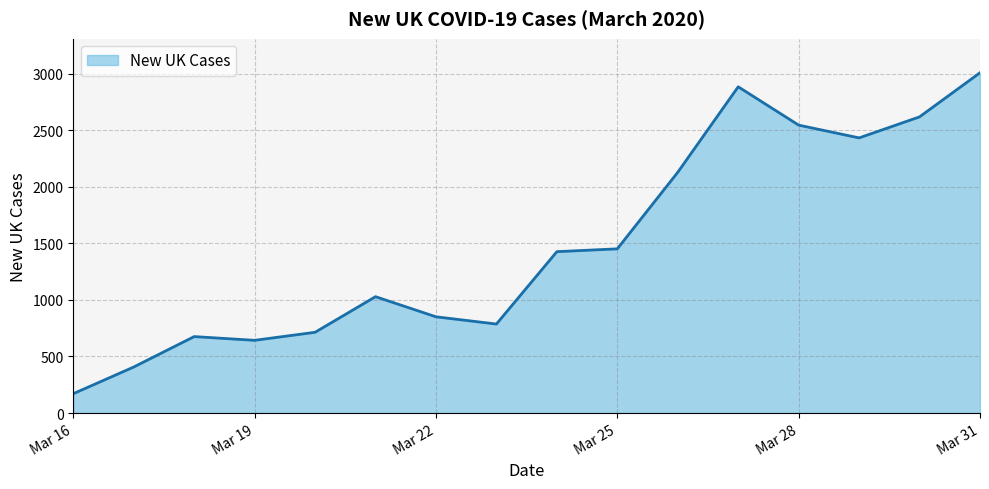

What is the difference between the maximum and minimum values?

2838